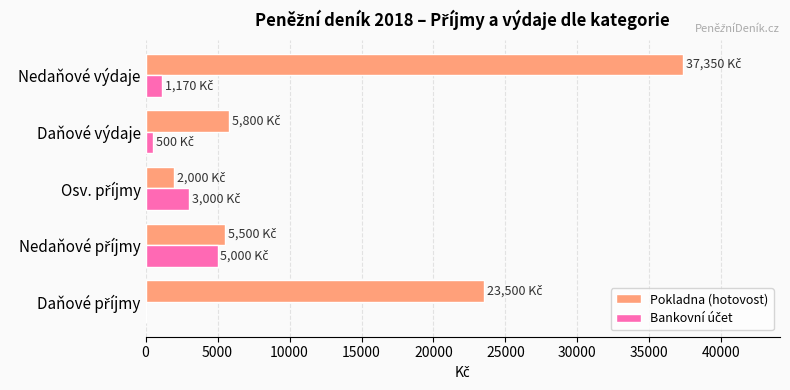

Is it true that Pokladna (hotovost) equals 5800 at Daňové výdaje?

True